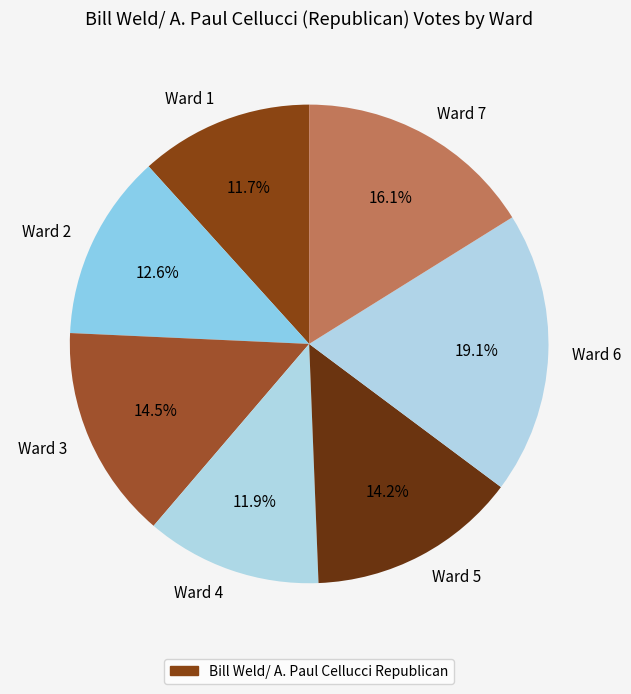

Is Ward 5 the majority of the pie?

No